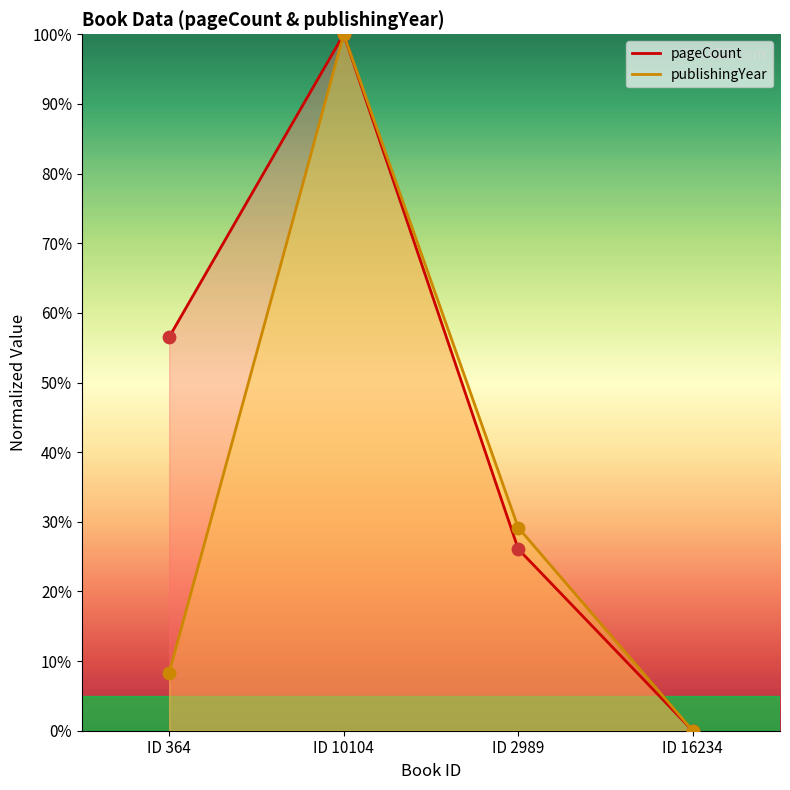

At how many categories does at least one series exceed 9?

3